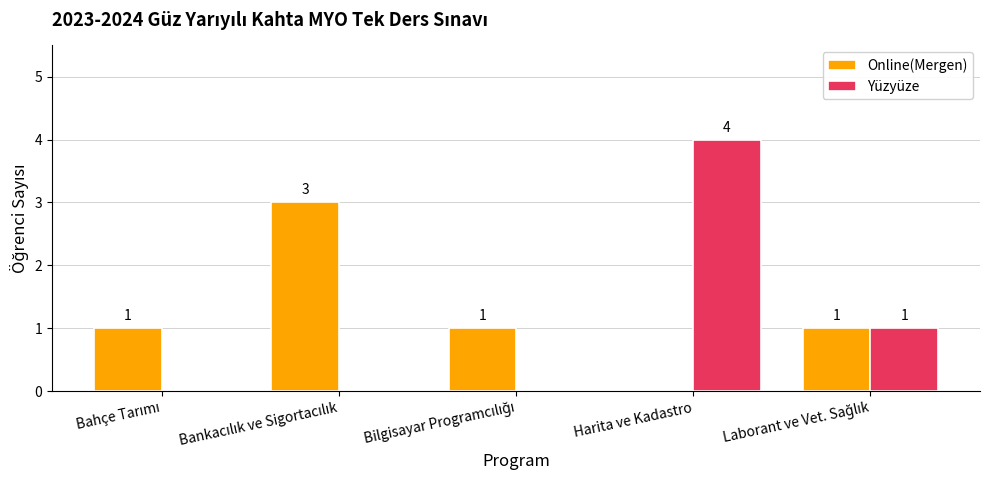

At which label does Yüzyüze reach its peak?

Harita ve Kadastro